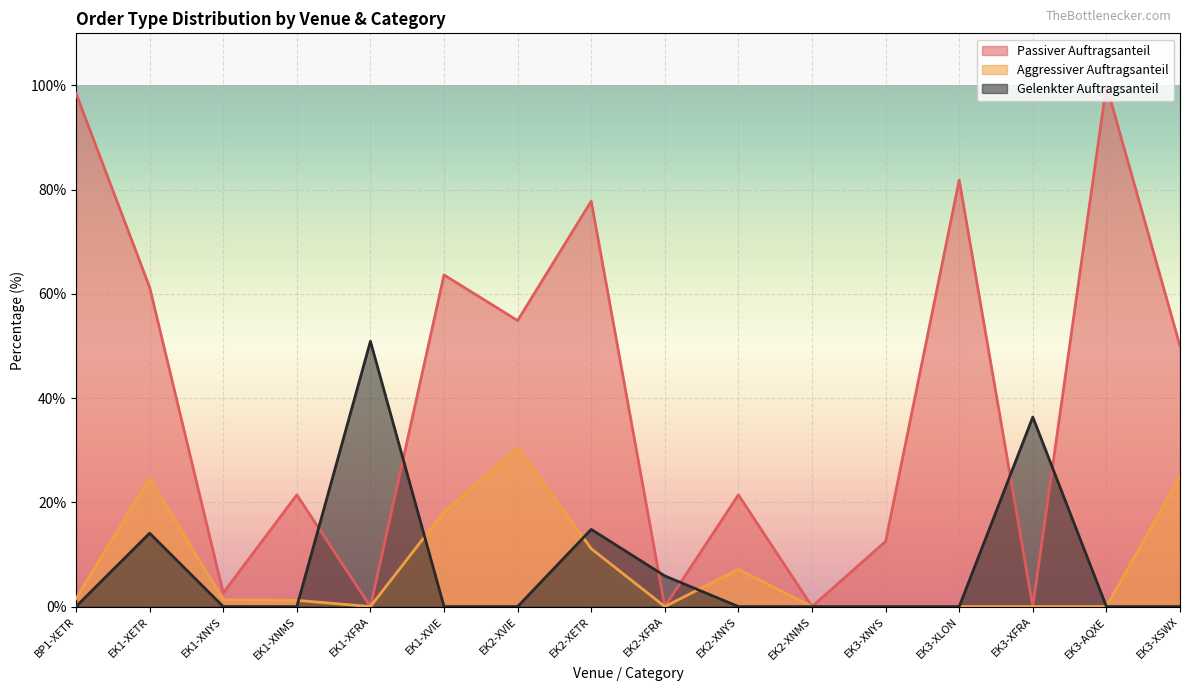

Count the number of categories in the chart.

16